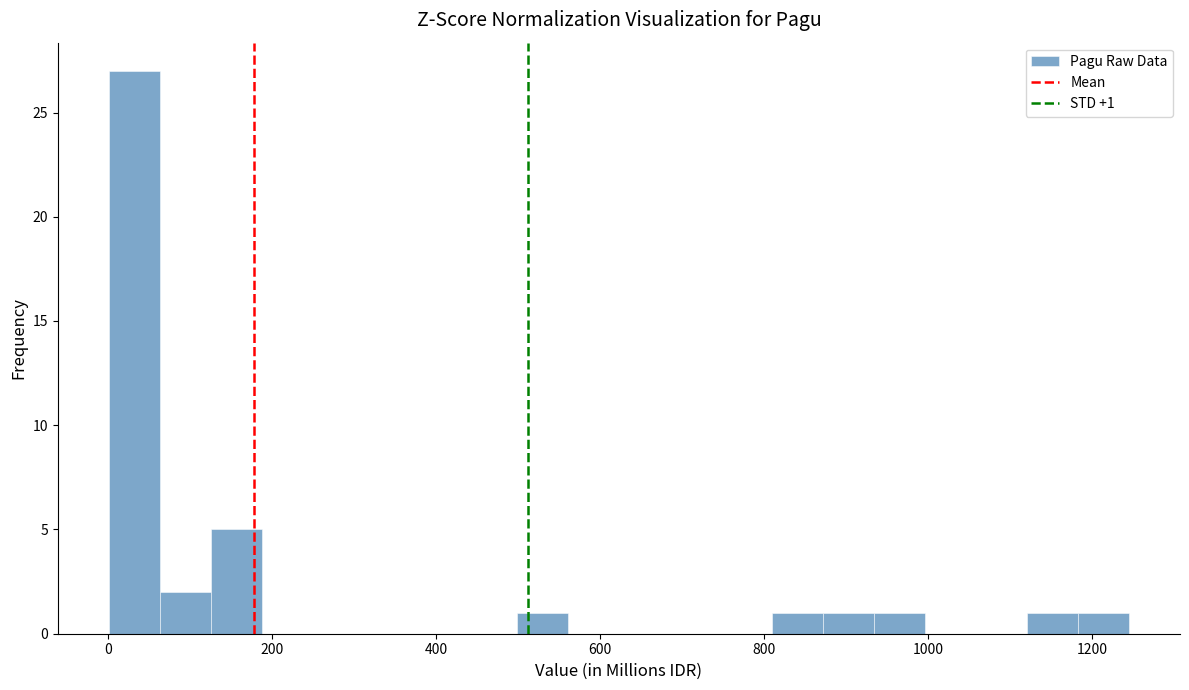

Read against the x-axis, roughly where is the centre of the tallest bar?

40